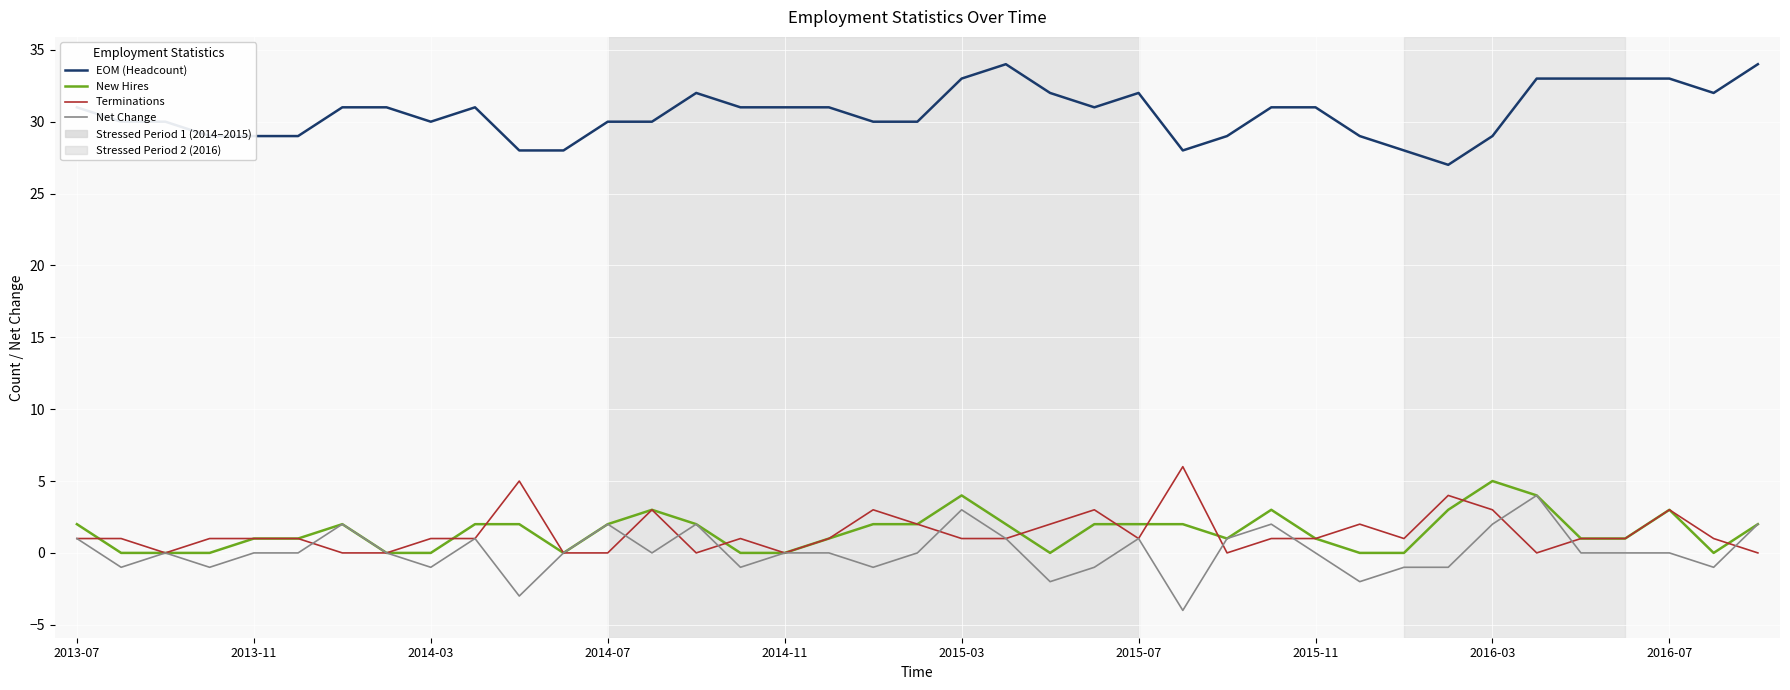

What is the greatest value displayed?

34